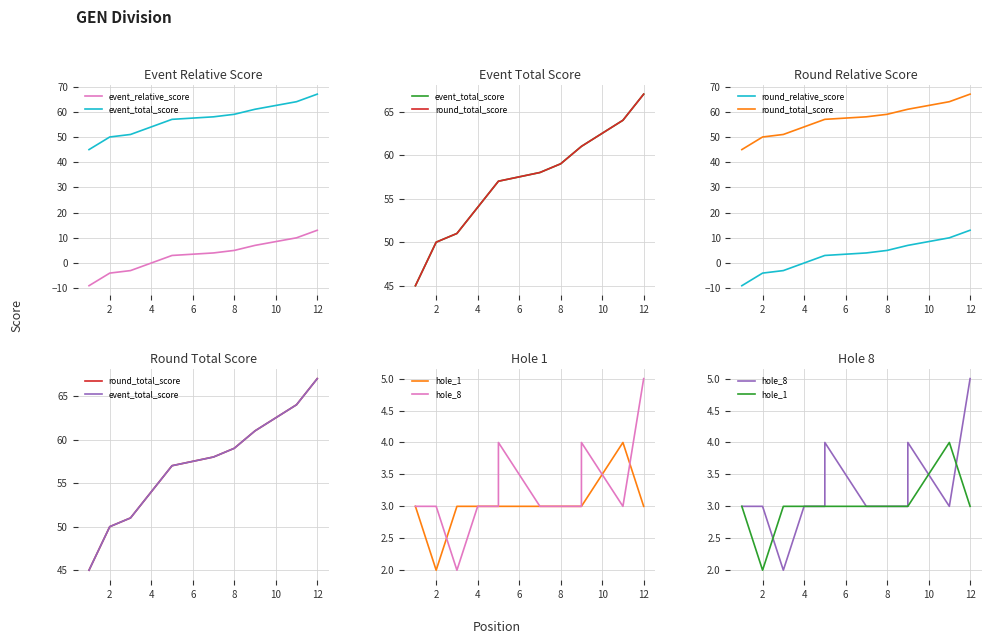

What is the total value across all series at 10?

127